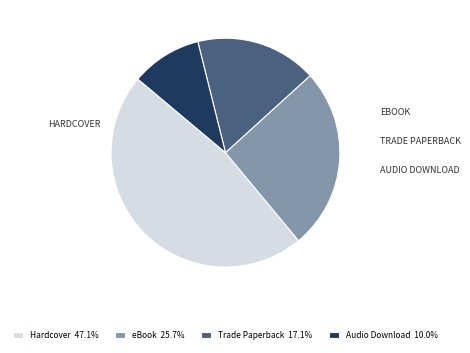

Is eBook 25.7% the majority of the pie?

No